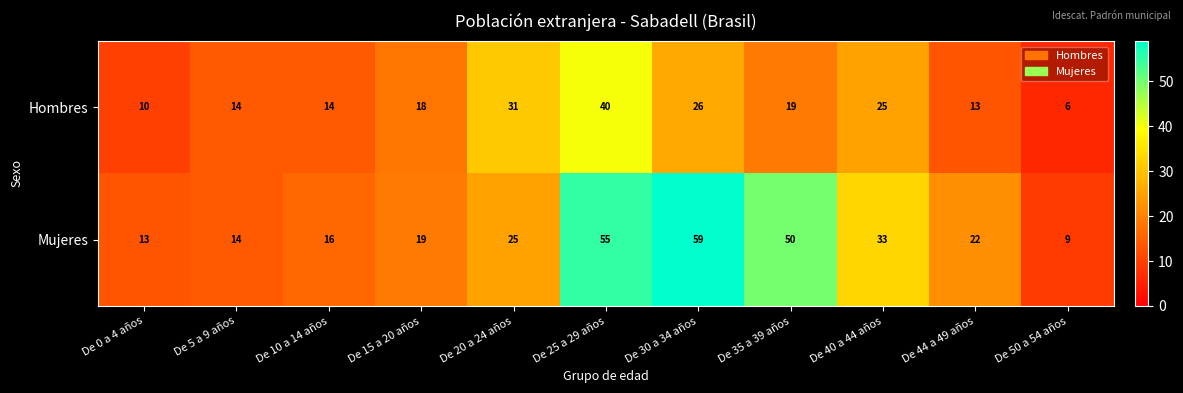

At how many categories does at least one series exceed 41?

3